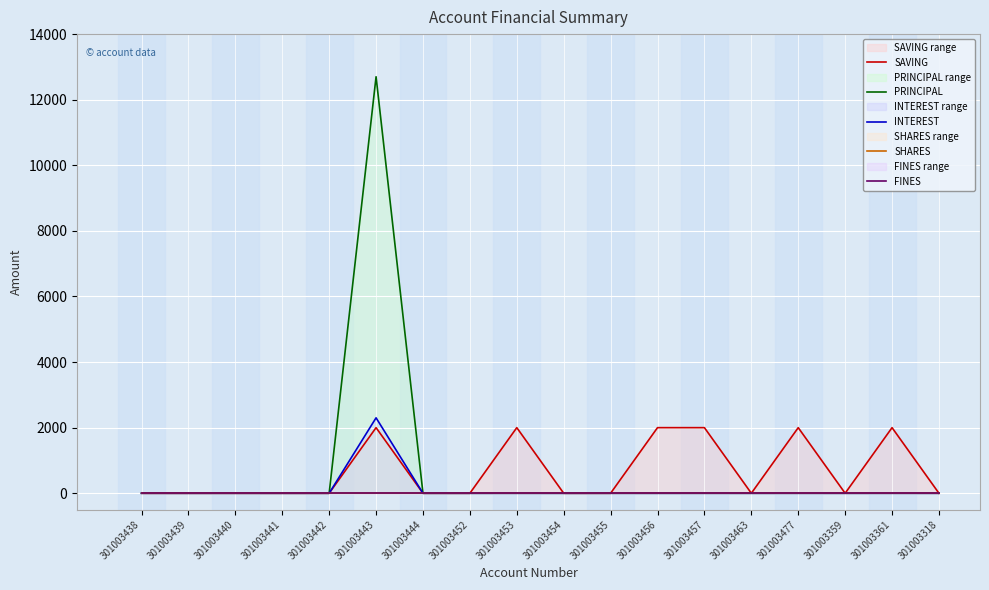

What is the sum of all INTEREST values?

2300